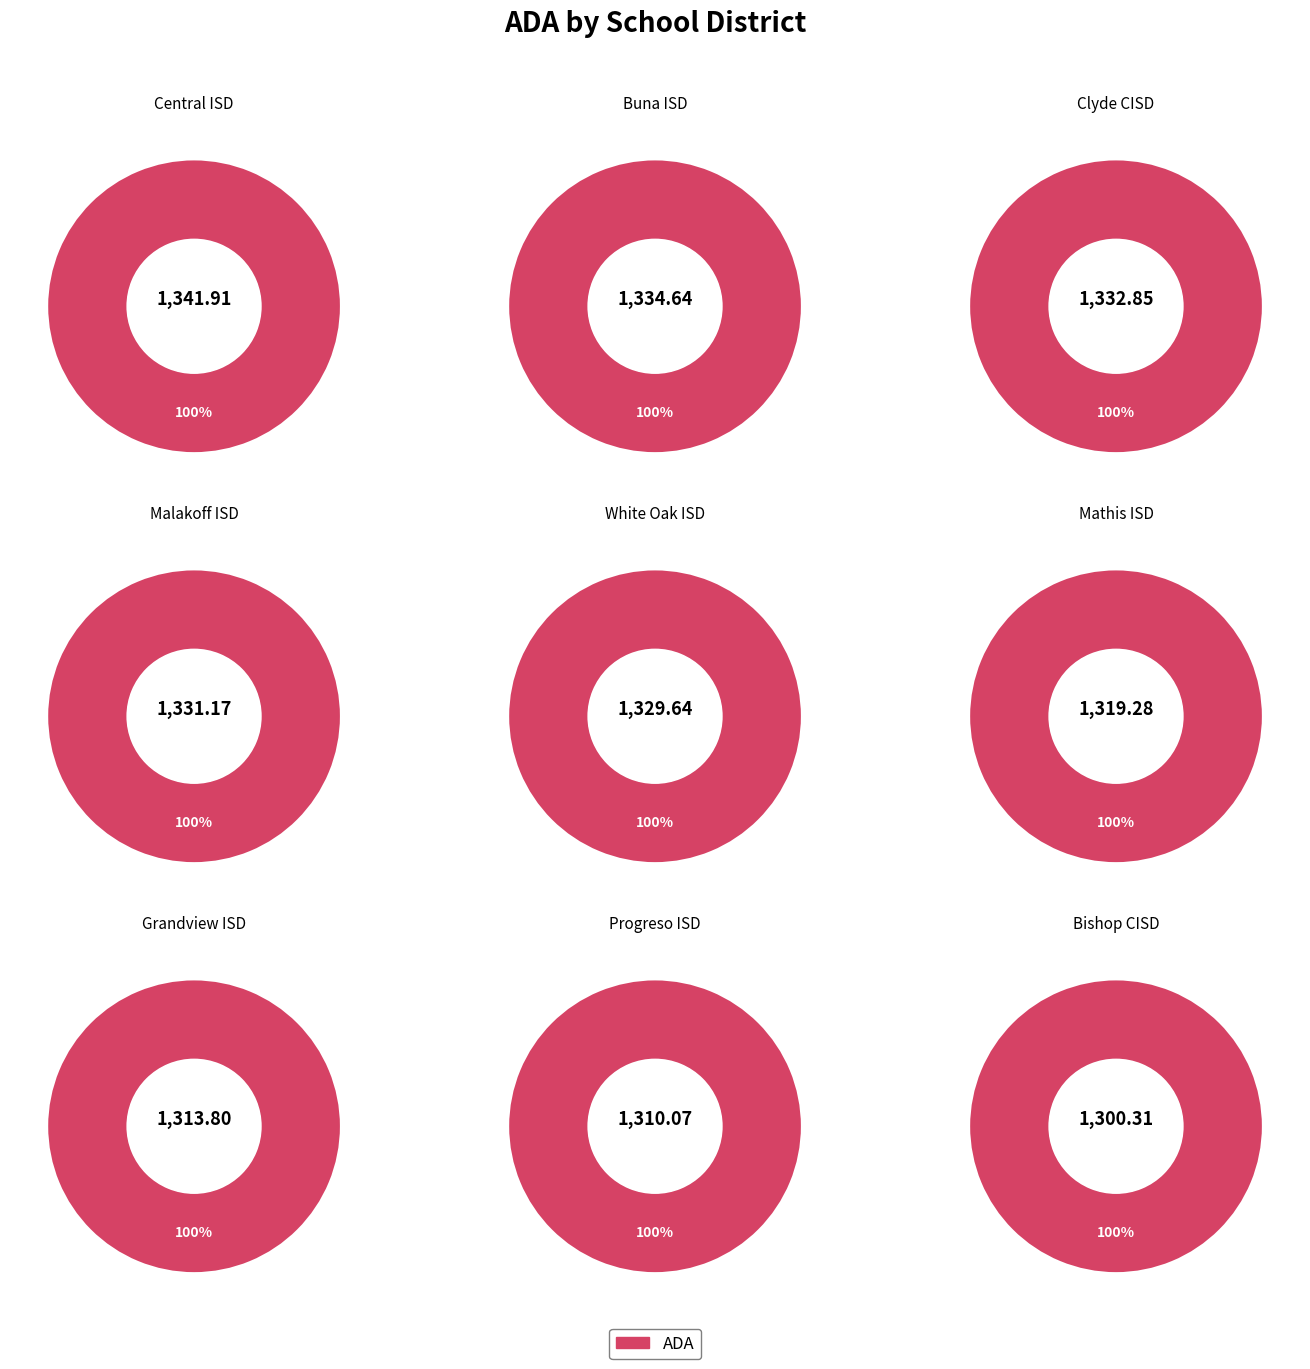

Which category has the biggest portion of the pie?

Central ISD